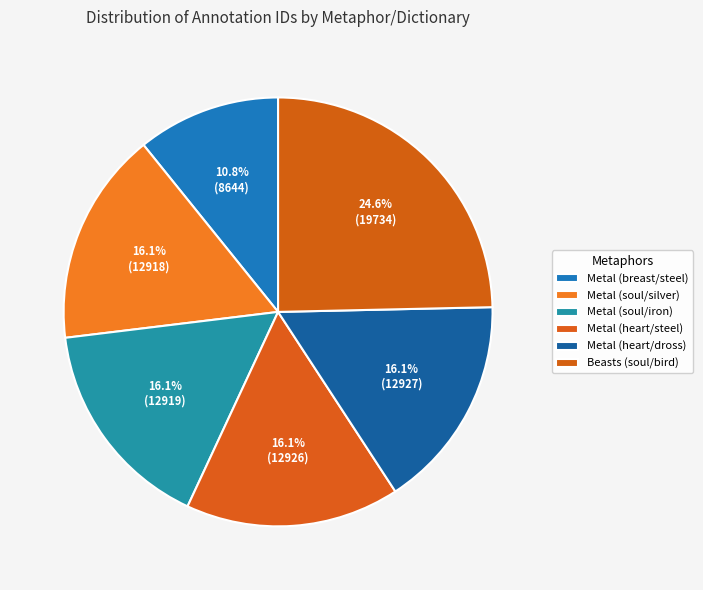

Which slice is the smallest?

Metal (breast/steel)